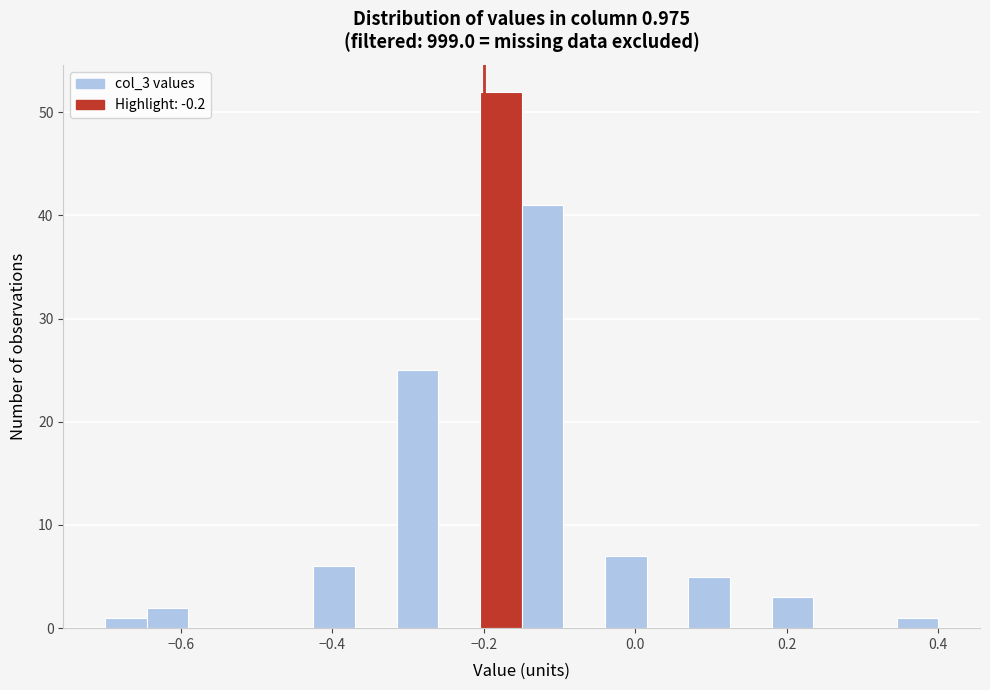

Read against the x-axis, roughly where is the centre of the tallest bar?

-0.18